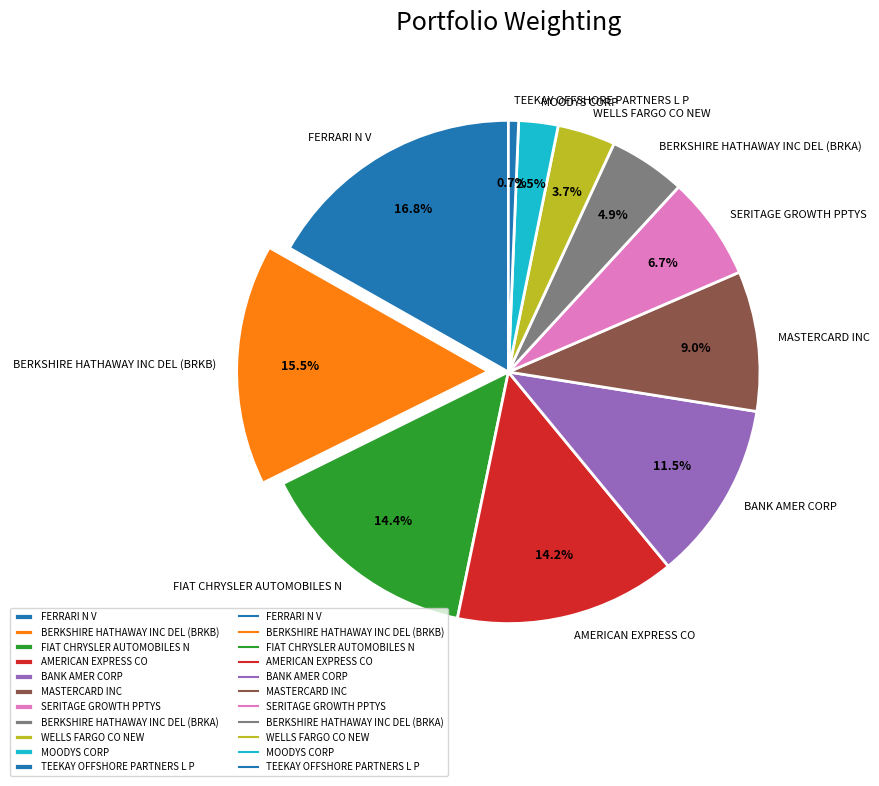

What is the largest slice in the pie chart?

FERRARI N V